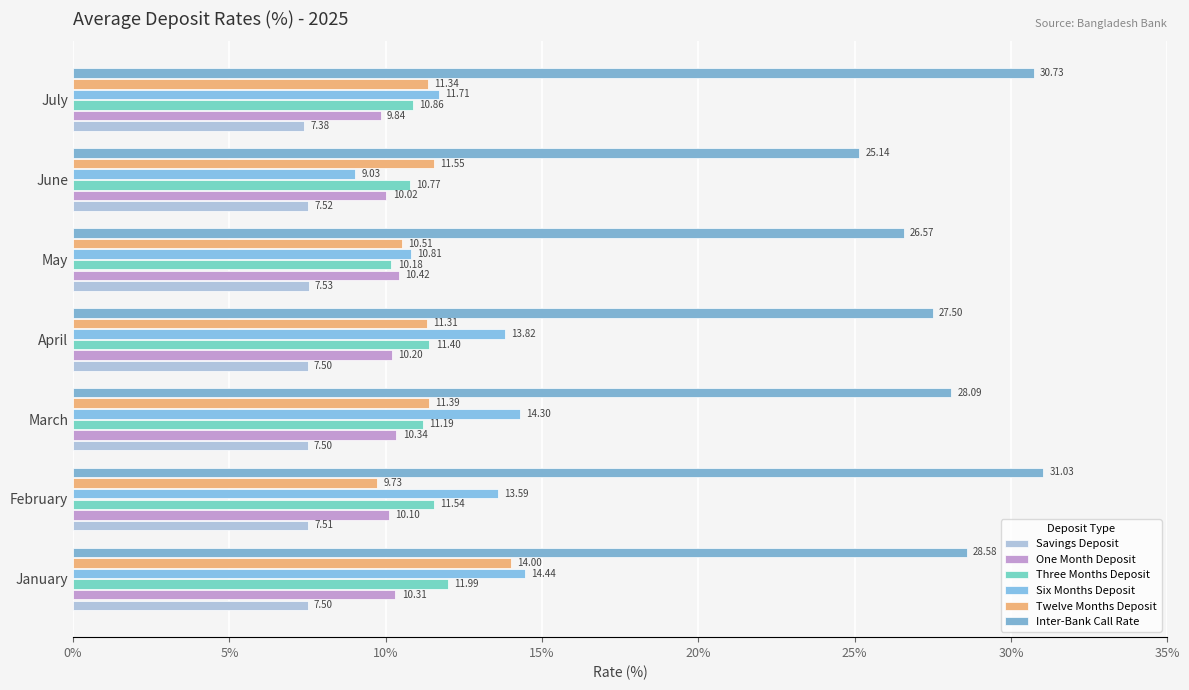

At which label does Six Months Deposit reach its minimum?

June